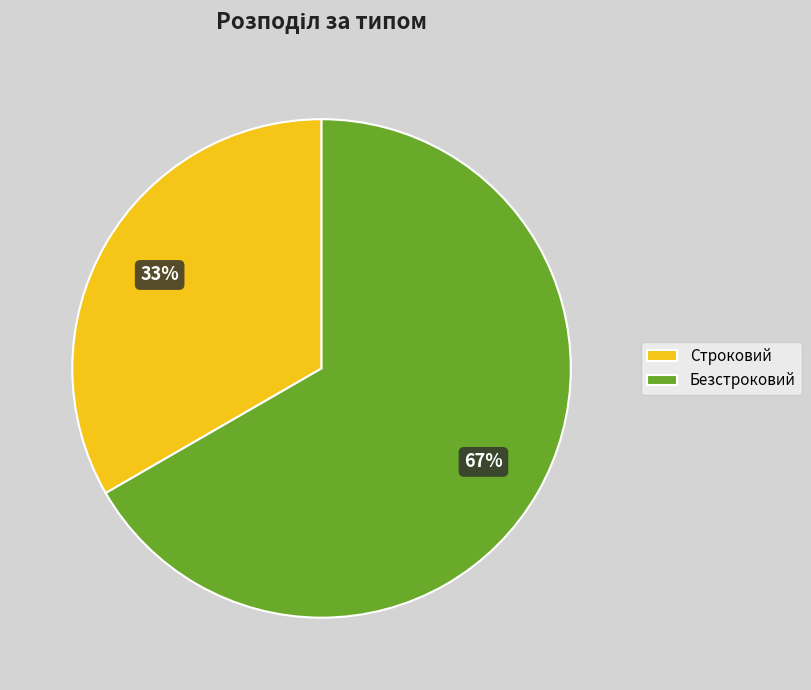

Is it true that Строковий is 40% of the pie?

False